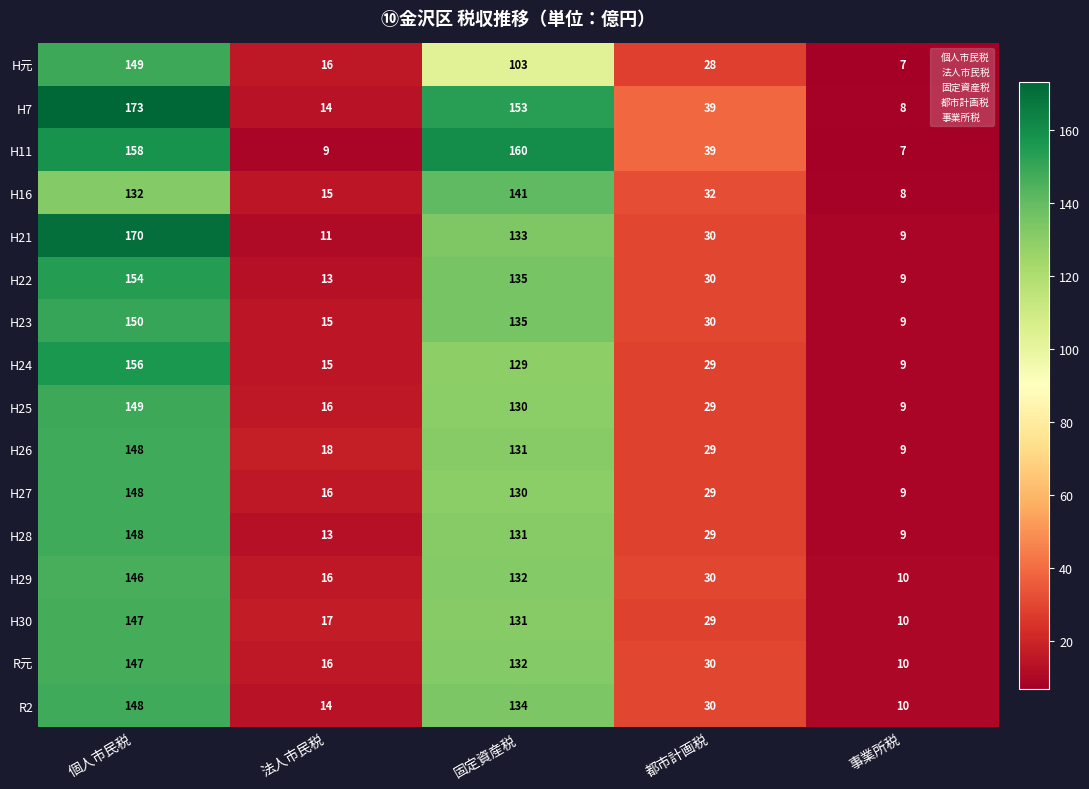

True or false: H23 has a value of 21 at 都市計画税.

False